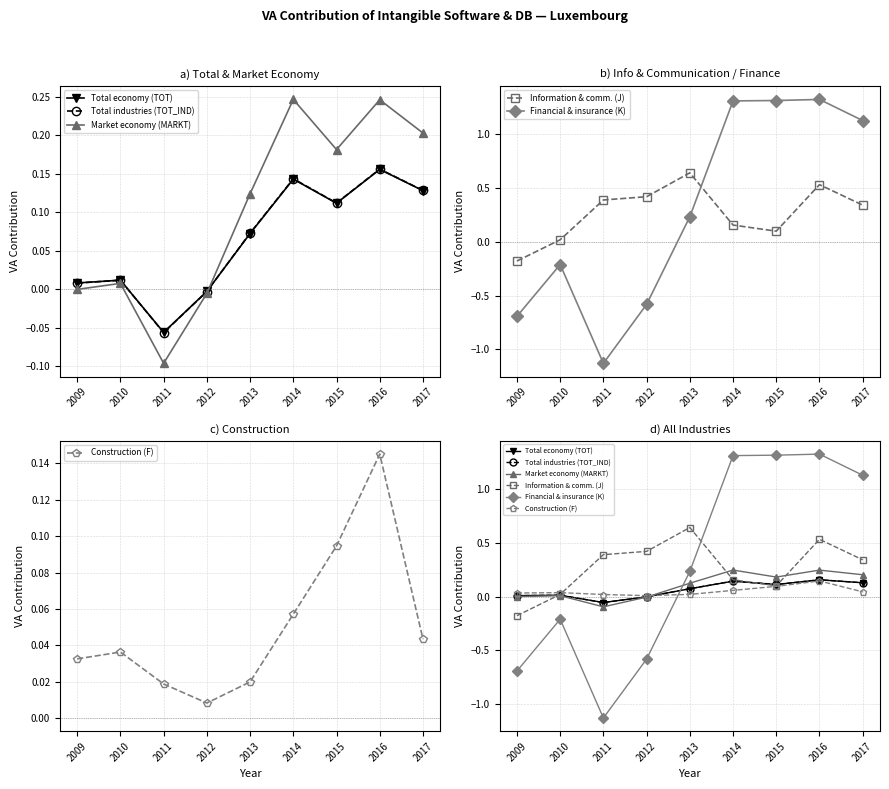

At which label is Financial & insurance (K) closest to 0?

2010